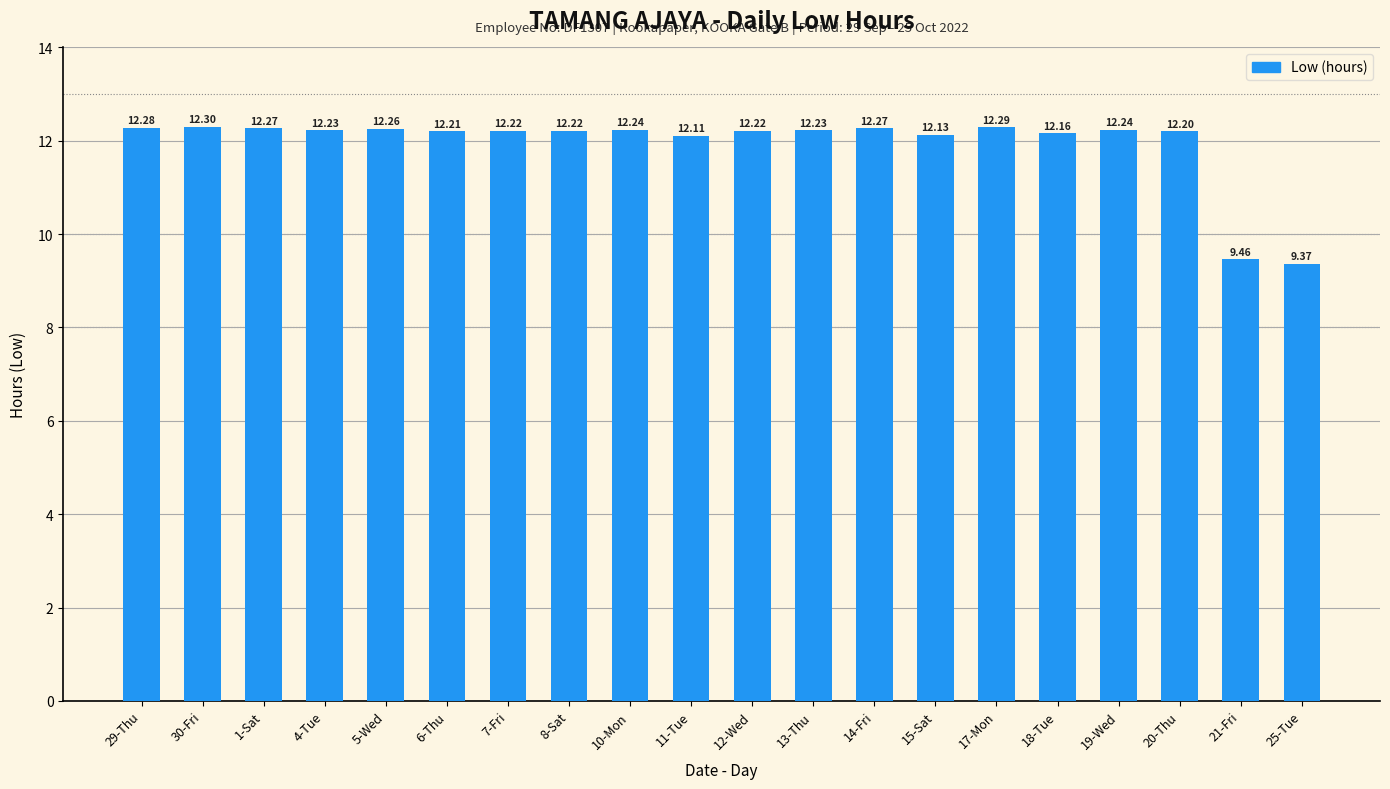

Reading right to left, extract all data points from this chart.

25-Tue=9.4	21-Fri=9.5	20-Thu=12.2	19-Wed=12.2	18-Tue=12.2	17-Mon=12.3	15-Sat=12.1	14-Fri=12.3	13-Thu=12.2	12-Wed=12.2	11-Tue=12.1	10-Mon=12.2	8-Sat=12.2	7-Fri=12.2	6-Thu=12.2	5-Wed=12.3	4-Tue=12.2	1-Sat=12.3	30-Fri=12.3	29-Thu=12.3